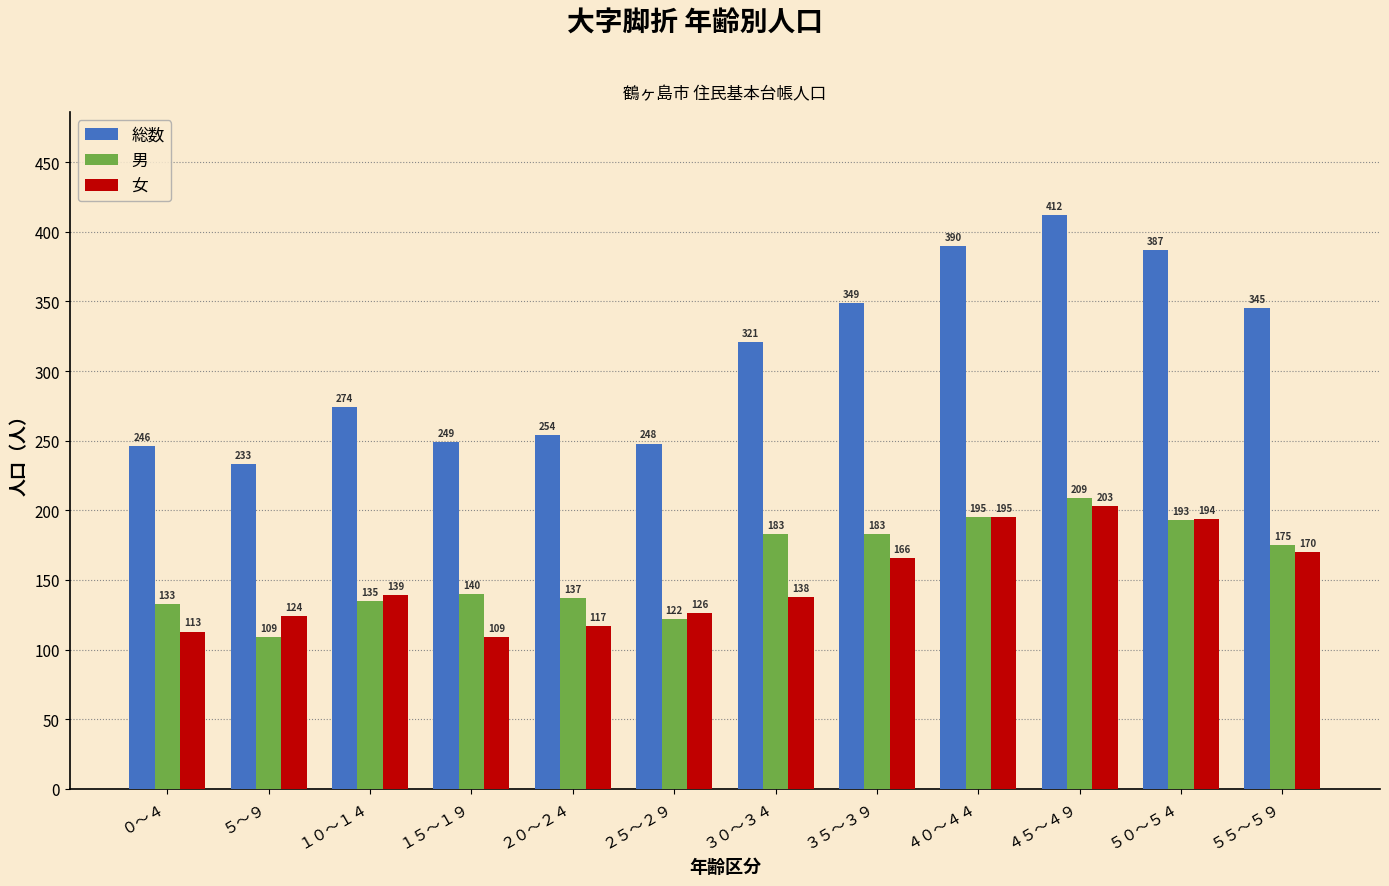

The 総数 series shows 492 at １０～１４. True or false?

False